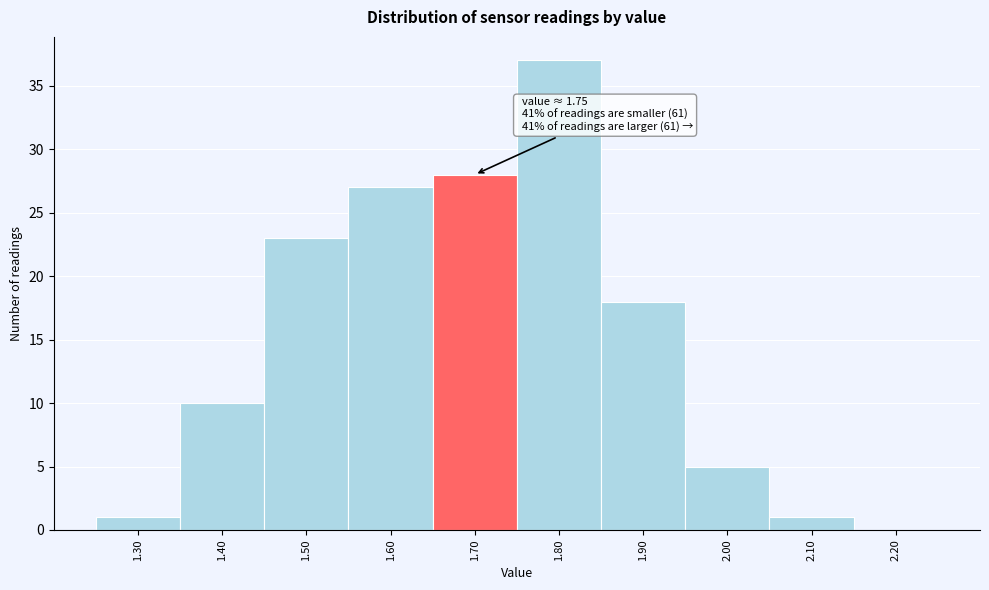

Reading left to right, what are all the values shown in this chart?

1.30=1	1.40=10	1.50=23	1.60=27	1.70=28	1.80=37	1.90=18	2.00=5	2.10=1	2.20=0